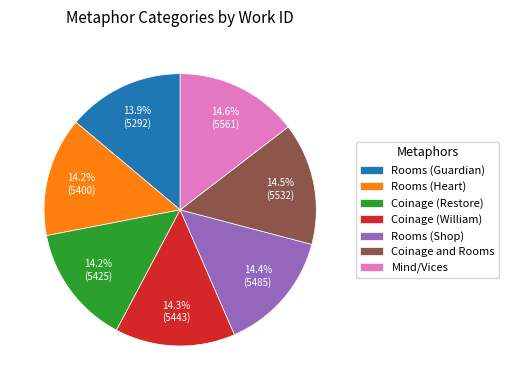

True or false: Coinage (William) accounts for 1% of the total.

False